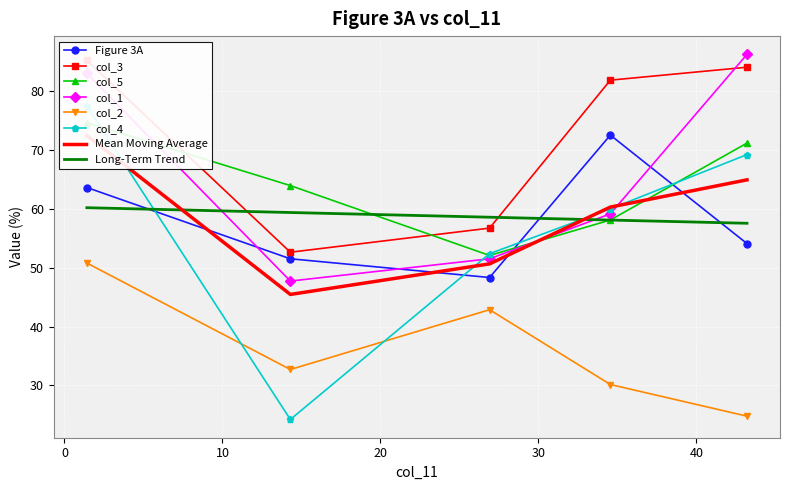

True or false: col_1 and Figure 3A cross at least once.

True